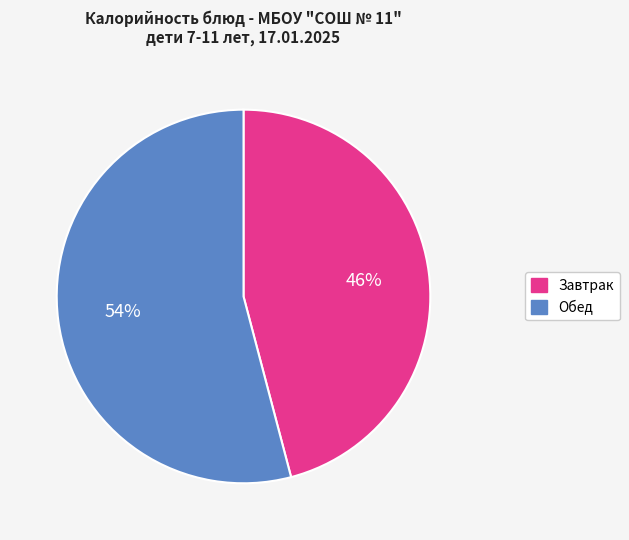

To the nearest percent, what is the difference between the largest and smallest slice percentages?

8%